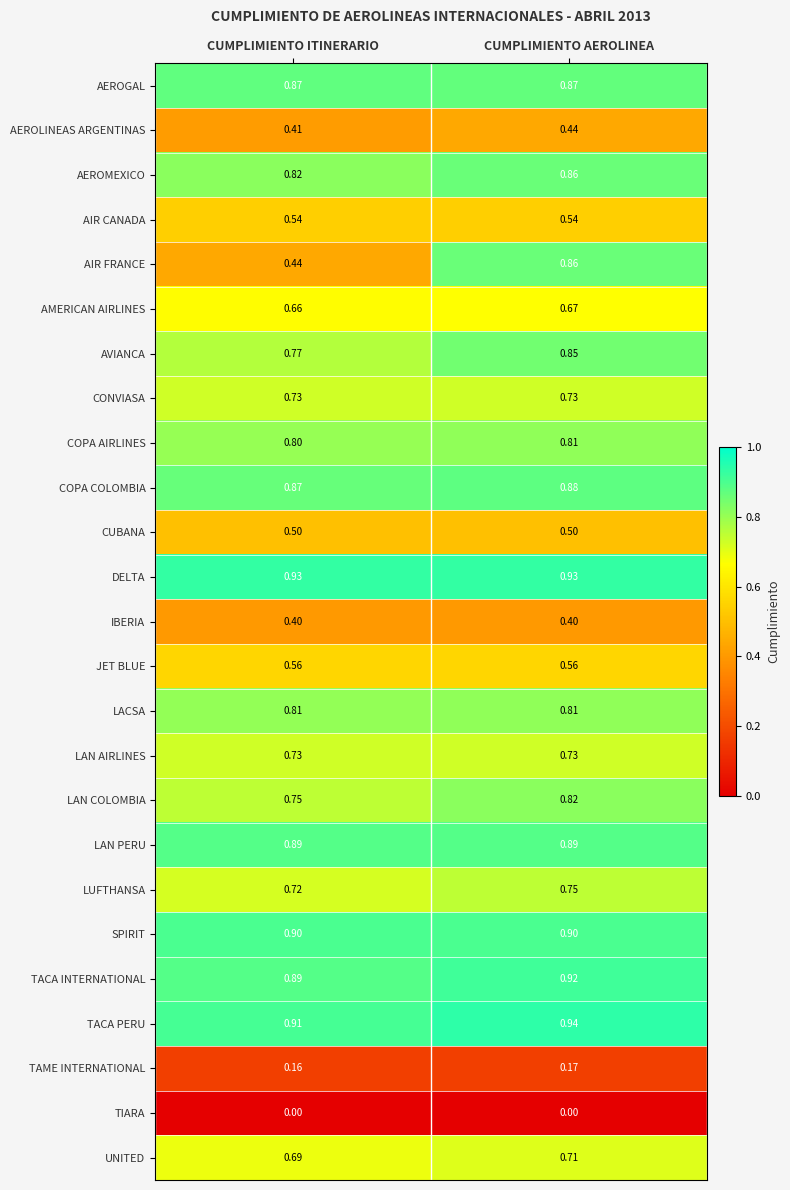

At which category does the chart reach its peak across all series?

CUMPLIMIENTO AEROLINEA